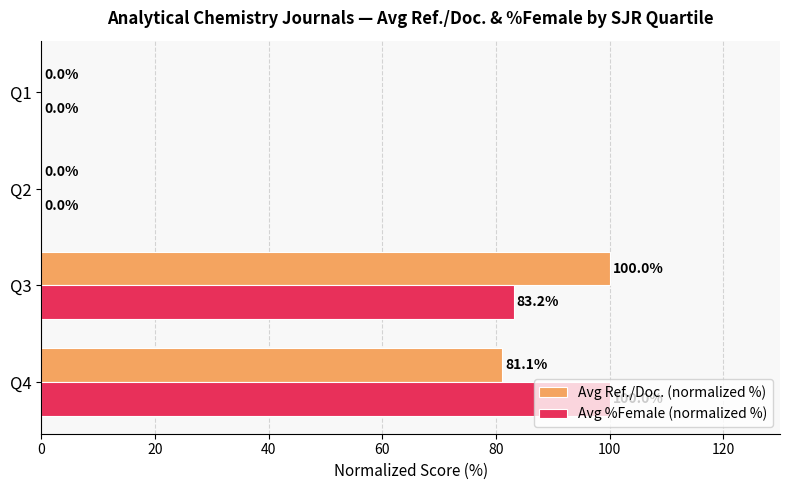

Which series has the largest total across all categories?

Avg %Female (normalized %)